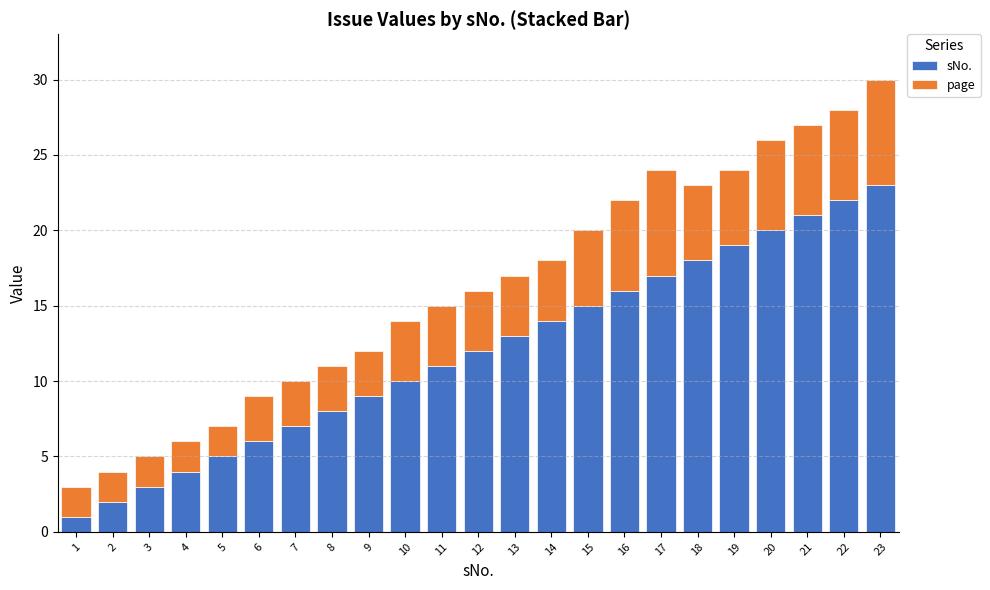

The sNo. series shows 5 at 5. True or false?

True